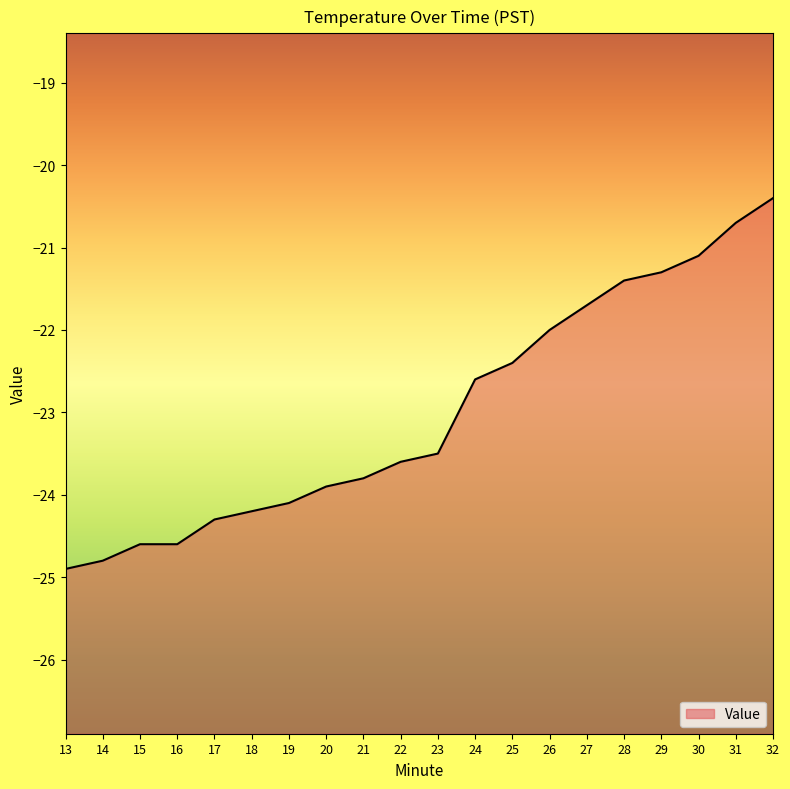

What is the difference between the values at 20 and 13?

1.0